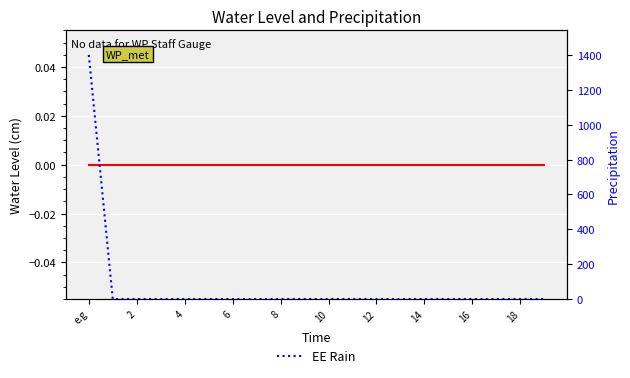

Reading left to right, transcribe all the data shown in this chart.

Water Pressure: 0	0	0	0	0	0	0	0	0	0	0	0	0	0	0	0	0	0	0	0
EE Rain: 1400	0	0	0	0	0	0	0	0	0	0	0	0	0	0	0	0	0	0	0